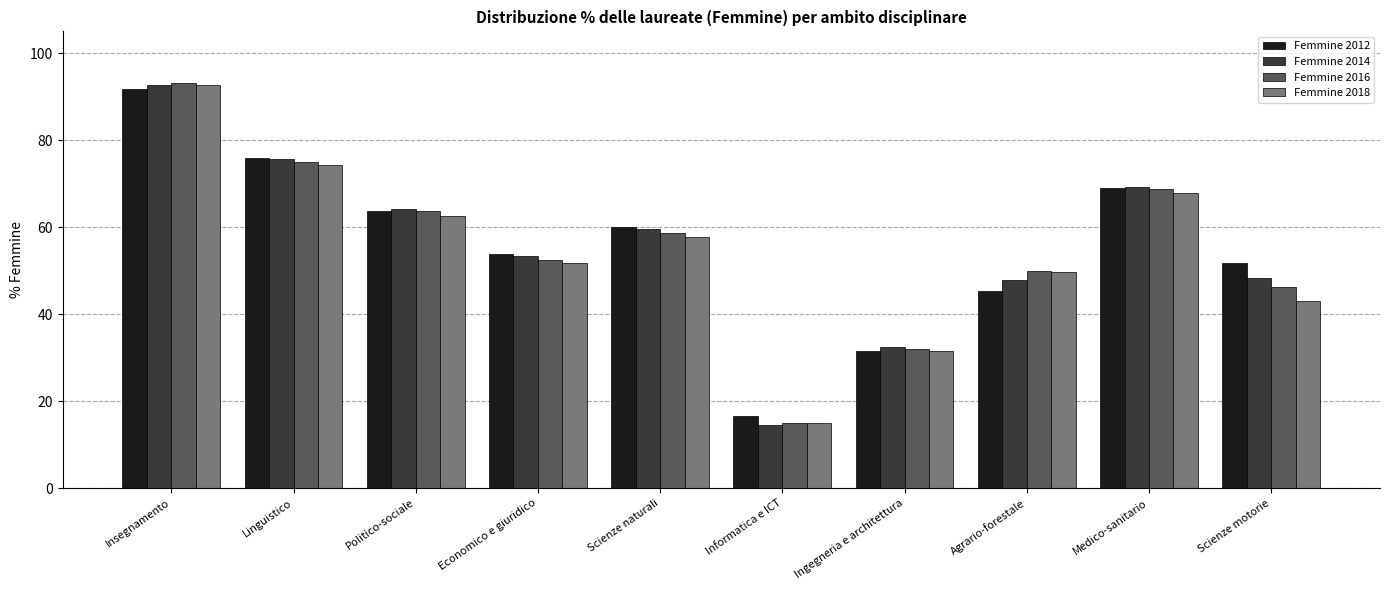

Are the bars horizontal?

No